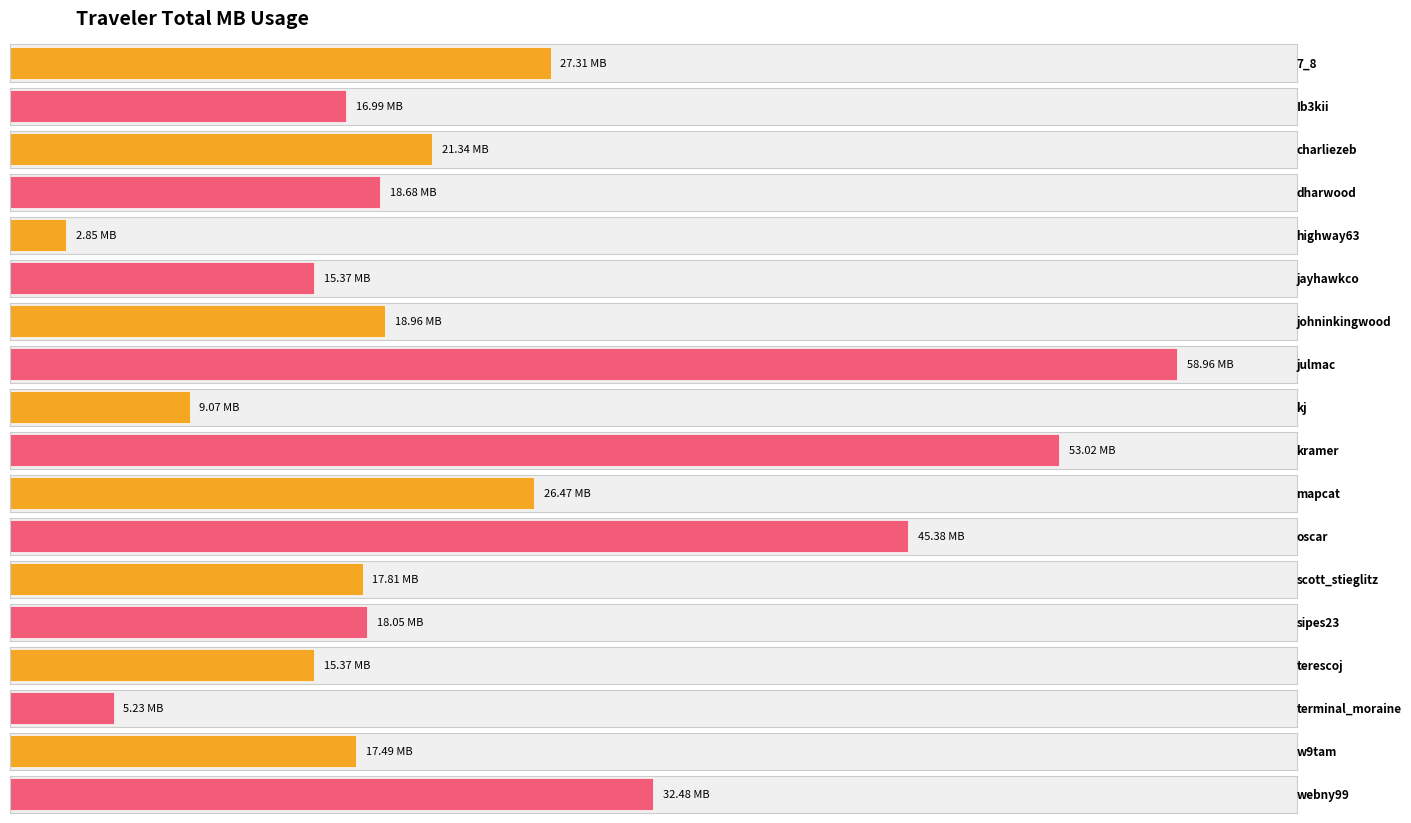

Reading right to left, extract all data points from this chart.

32.5	17.5	5.2	15.4	18.1	17.8	45.4	26.5	53.0	9.1	59.0	19.0	15.4	2.9	18.7	21.3	17.0	27.3